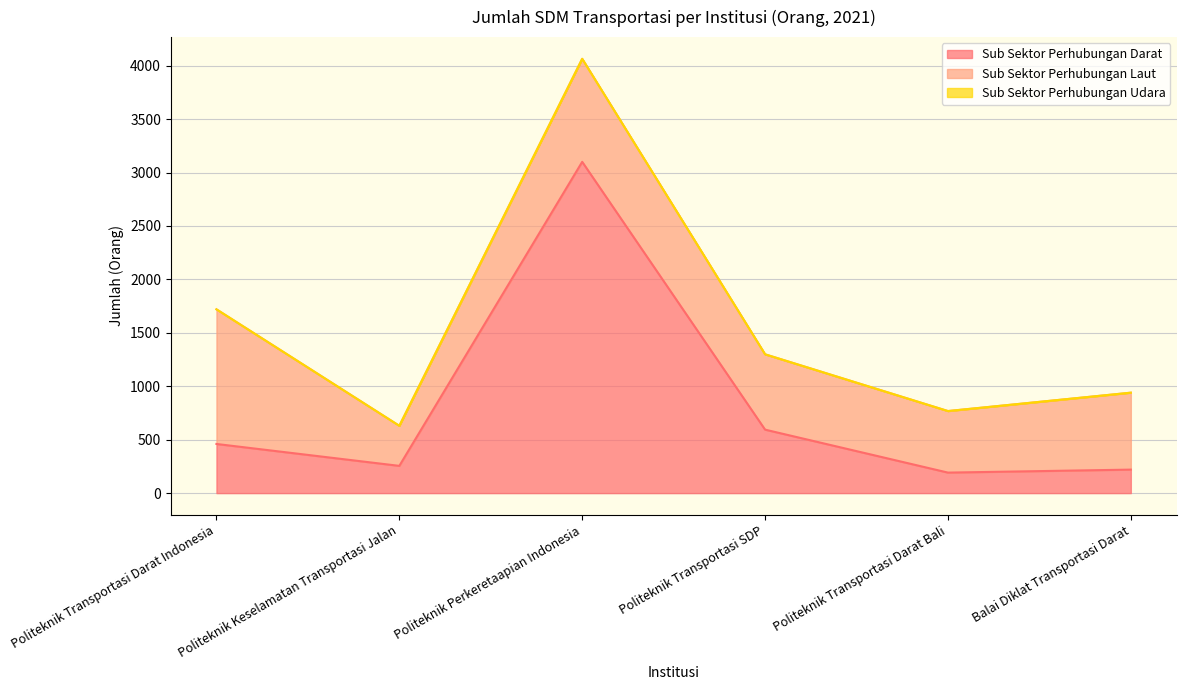

Where is Sub Sektor Perhubungan Darat nearest to the value 1646?

Politeknik Transportasi SDP